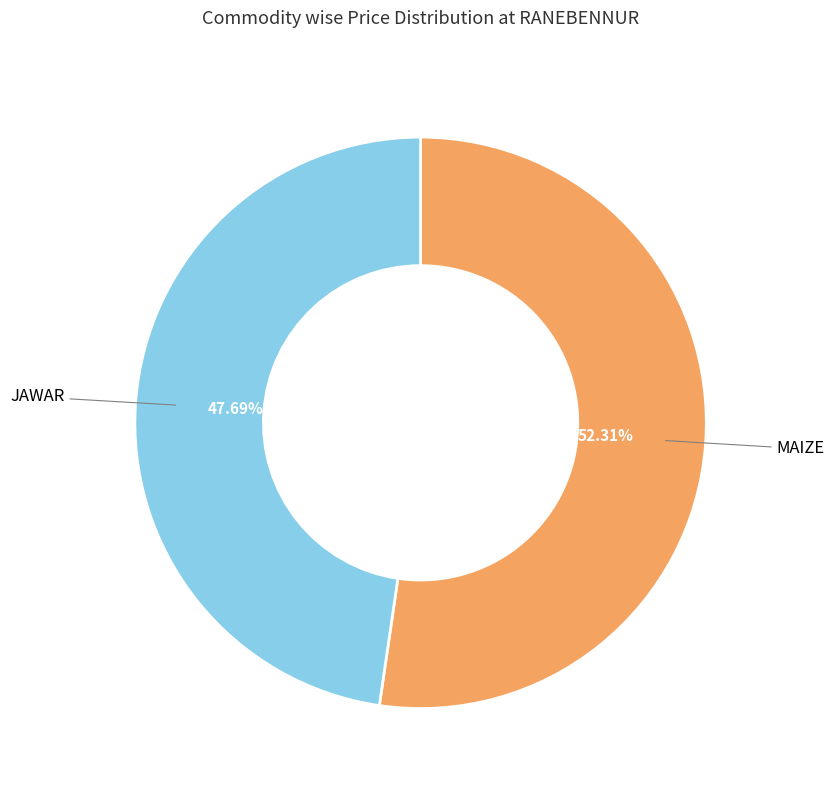

To the nearest percent, what is the difference between the largest and smallest slice percentages?

5%